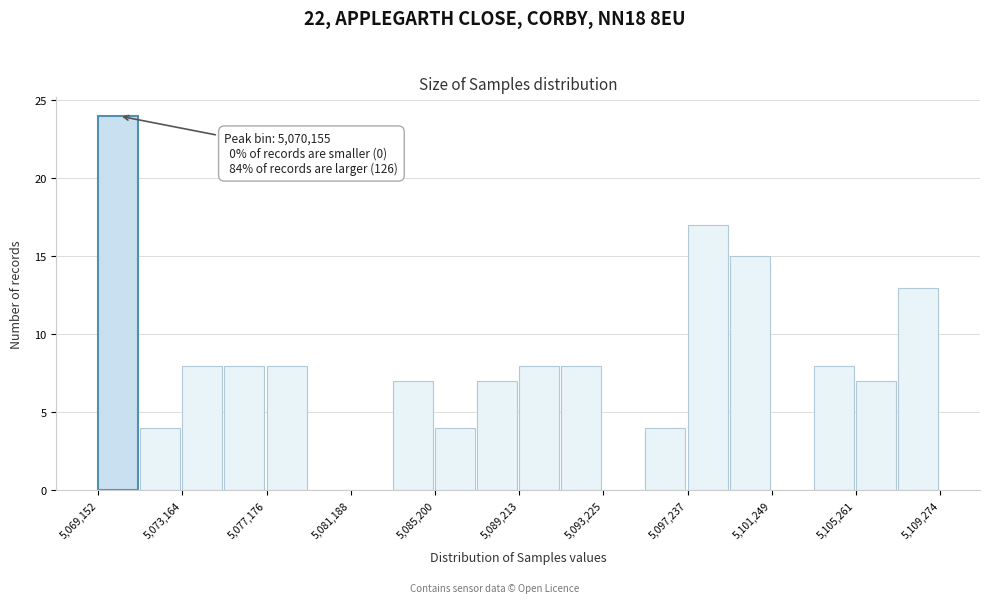

Over which range of the x-axis is the bar tallest?

5069000 to 5071000